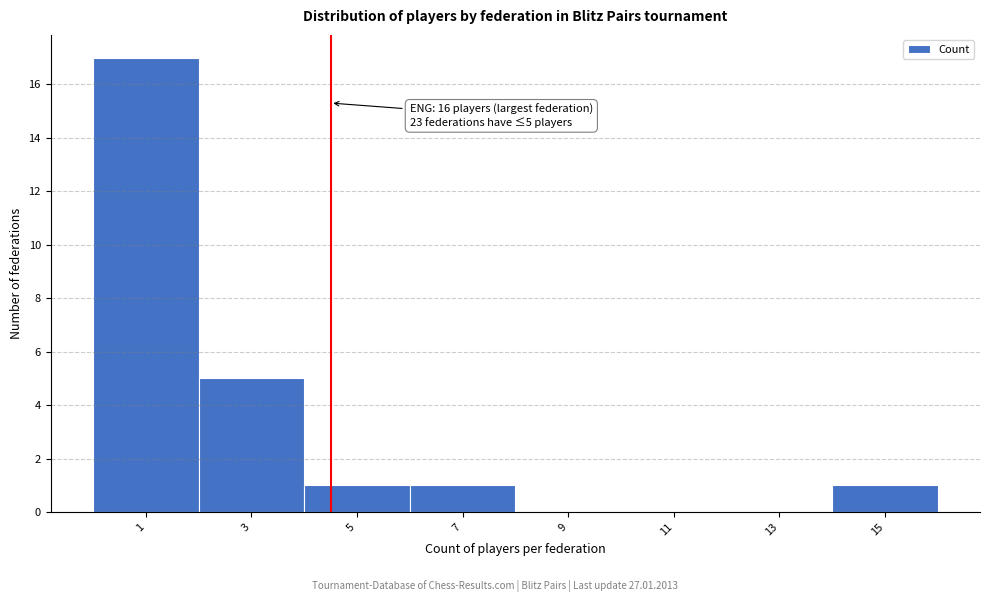

Reading left to right, what are all the values shown in this chart?

1=17	3=5	5=1	7=1	9=0	11=0	13=0	15=1